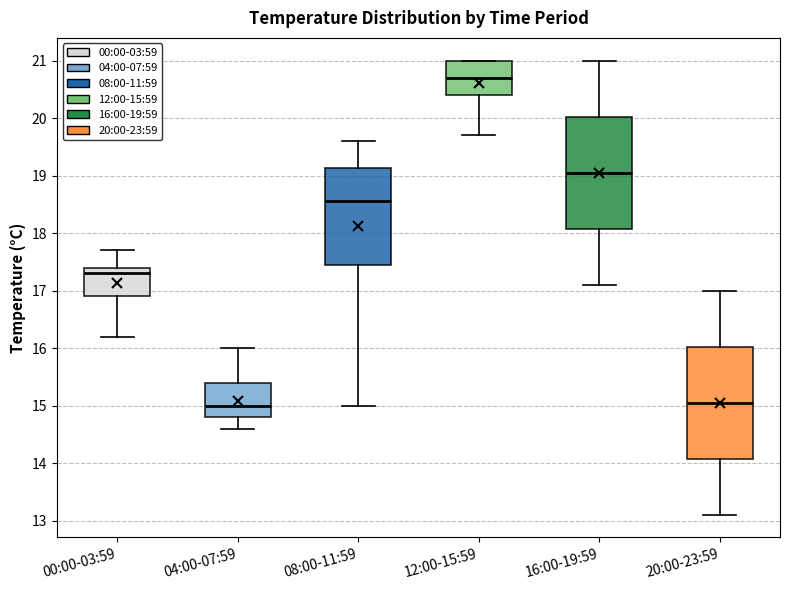

Where does the median line of the box for 08:00-11:59 sit on the y-axis? The values are not printed on the chart, so give them approximately, as read against the axis.

18.6